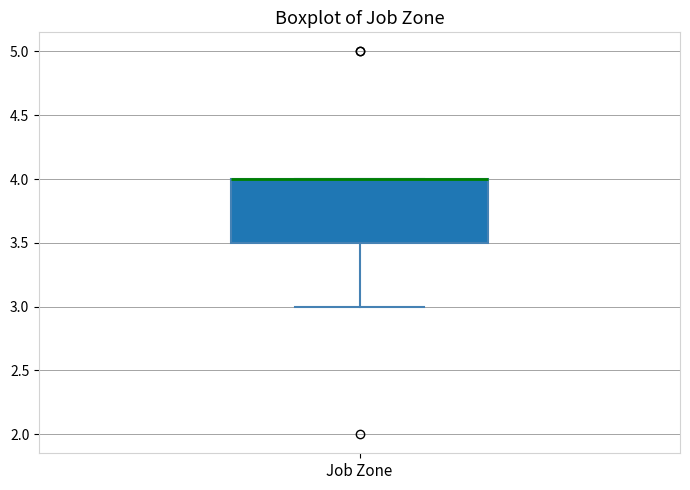

Where is the lower edge of the box for Job Zone on the y-axis? The values are not printed on the chart, so give them approximately, as read against the axis.

3.5